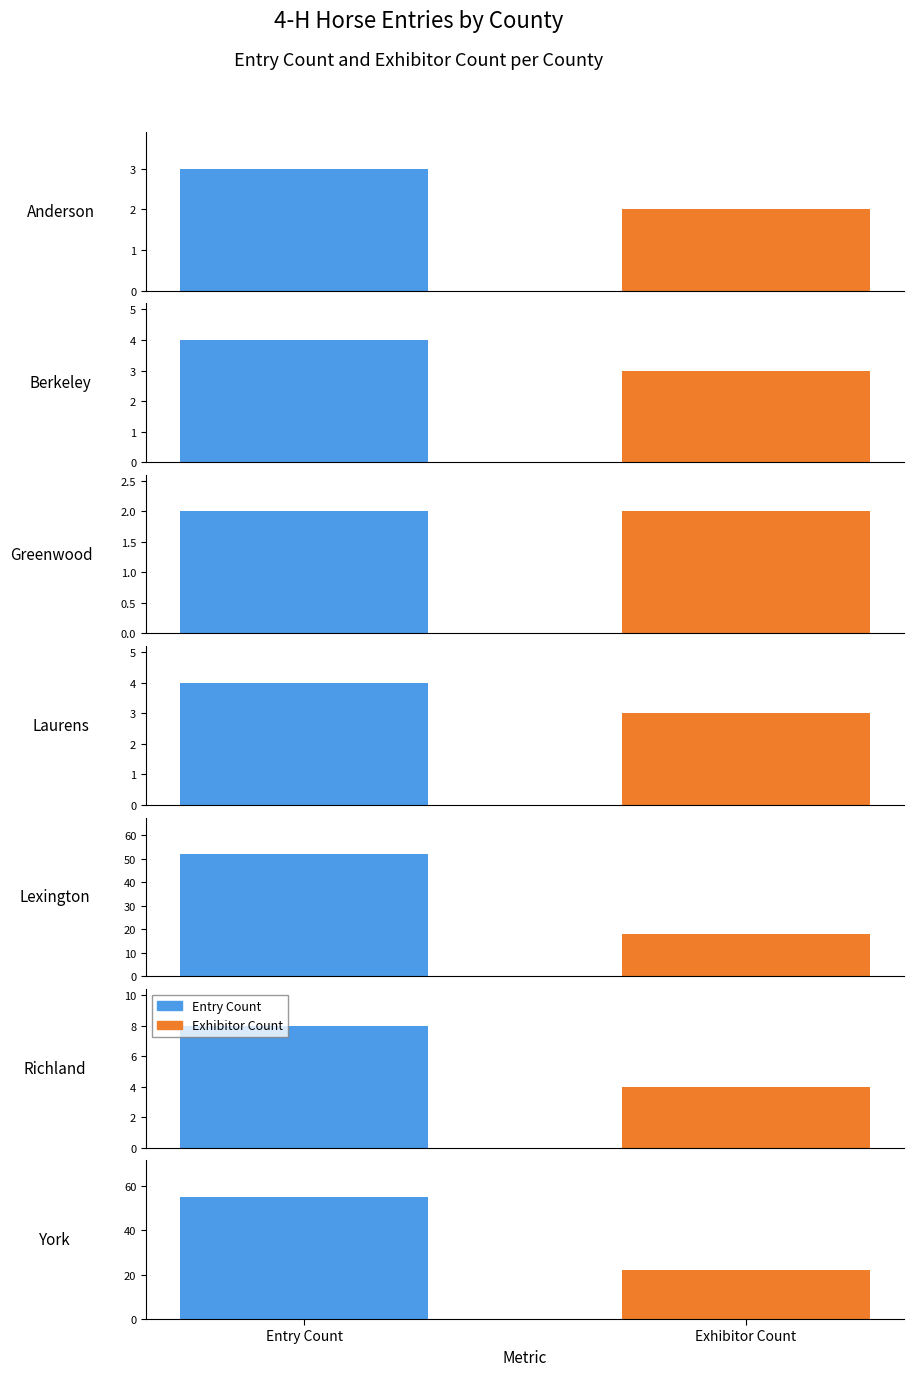

Rank the series by their average value, from lowest to highest.

Exhibitor Count, Entry Count